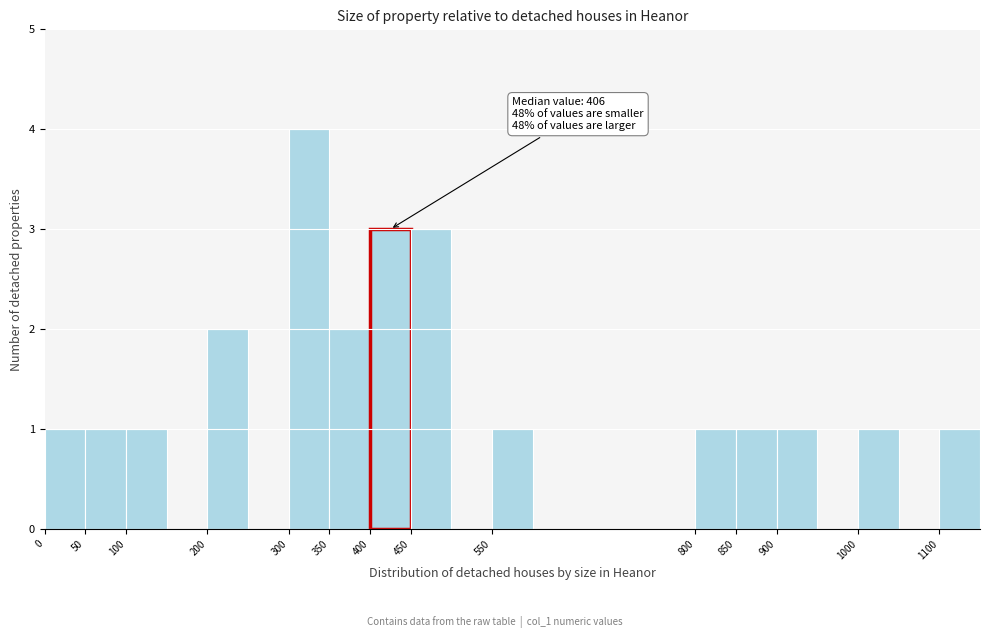

Which range on the x-axis has the tallest bar?

300 to 350